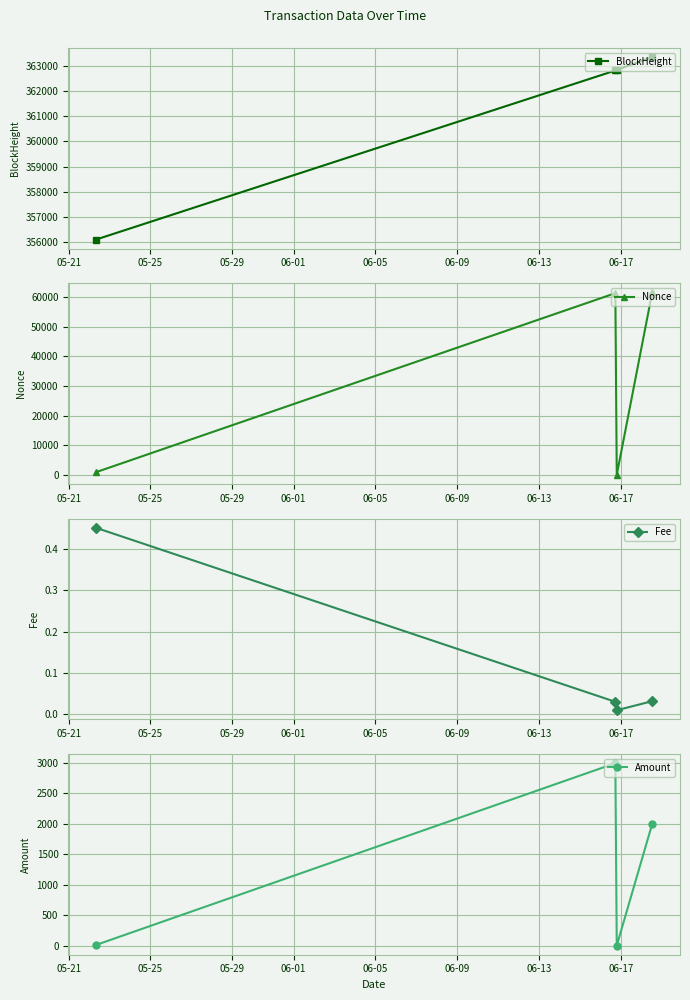

True or false: BlockHeight and Amount intersect in this chart.

False